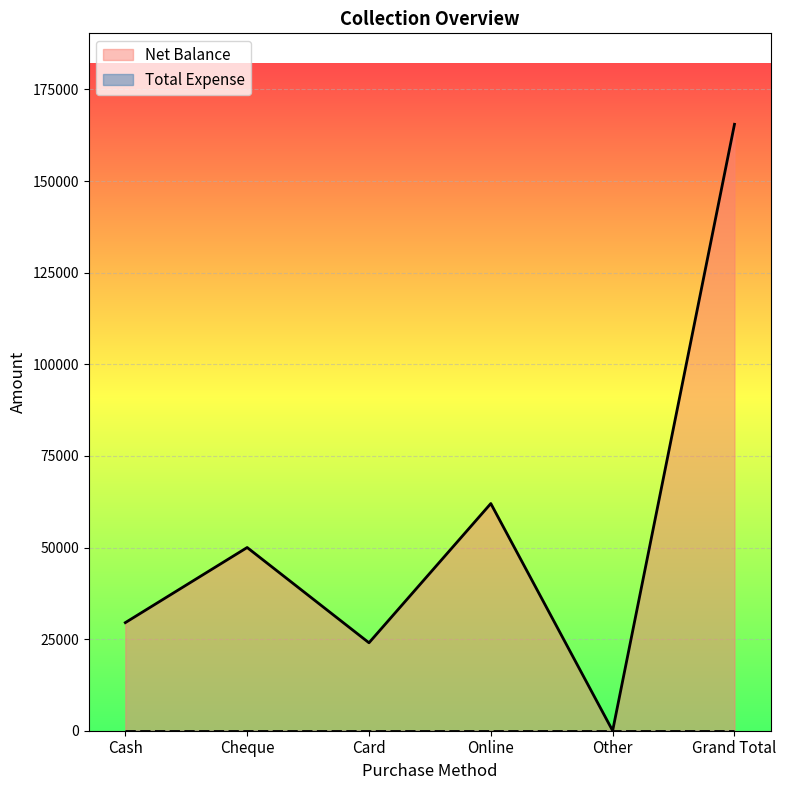

Reading left to right, what are all the values shown in this chart?

Cash=29500	Cheque=50000	Card=24000	Online=62000	Other=0	Grand Total=165500